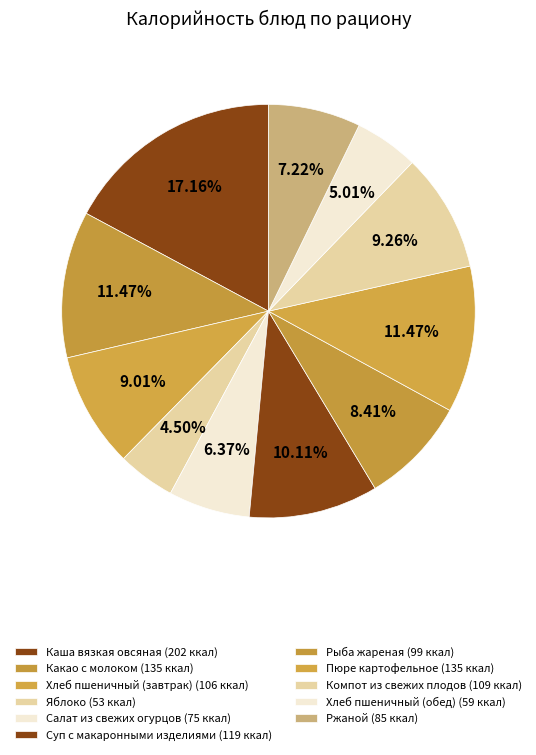

Which slice is the largest?

Каша вязкая овсяная